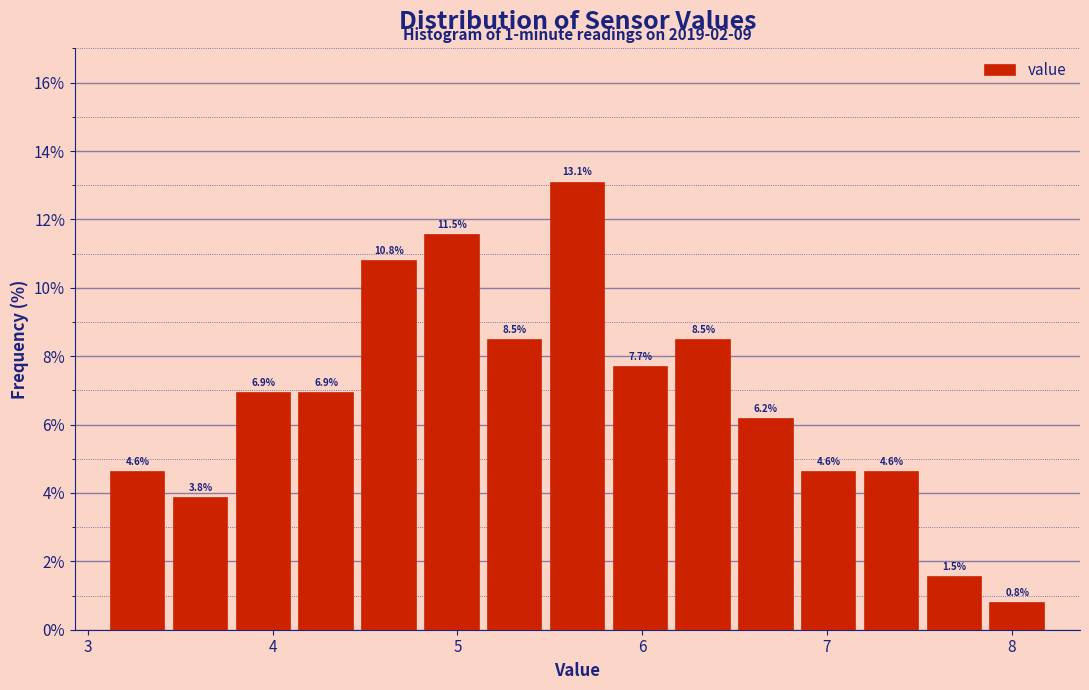

Read against the x-axis, roughly where is the centre of the tallest bar?

5.7